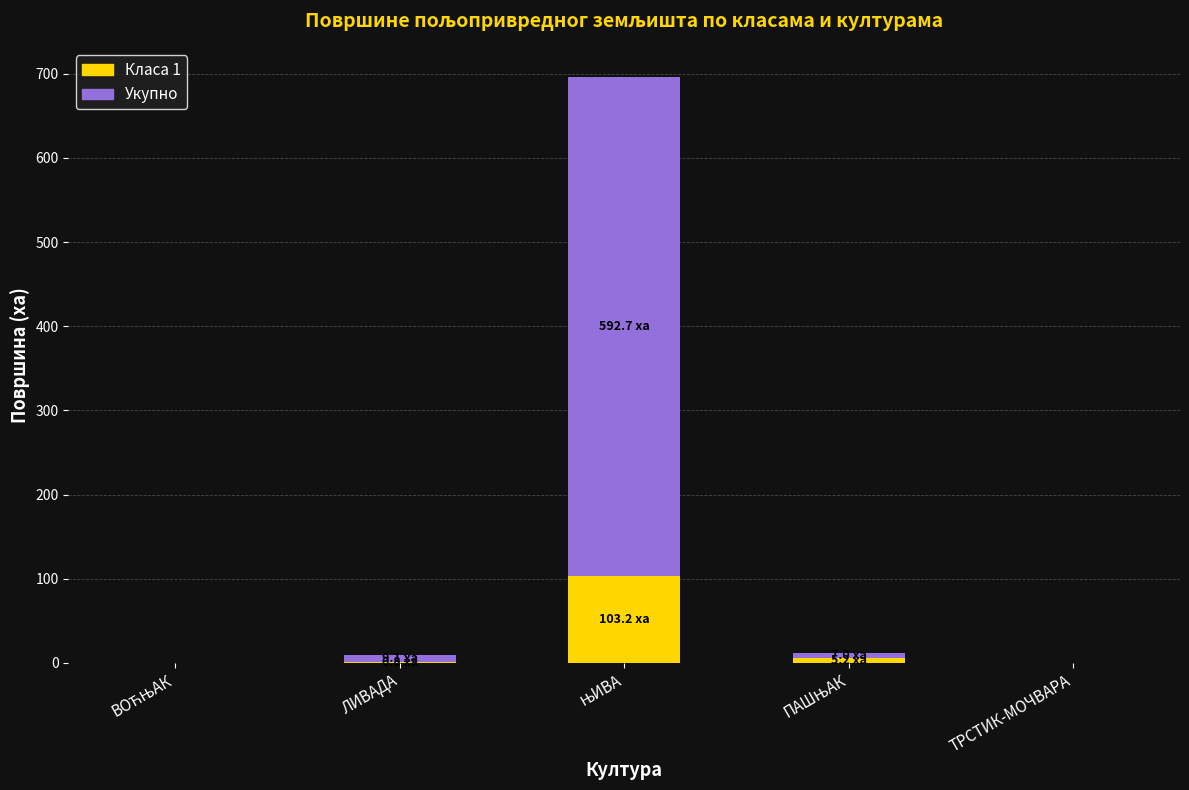

What is the sum of all Класа 1 values?

109.2